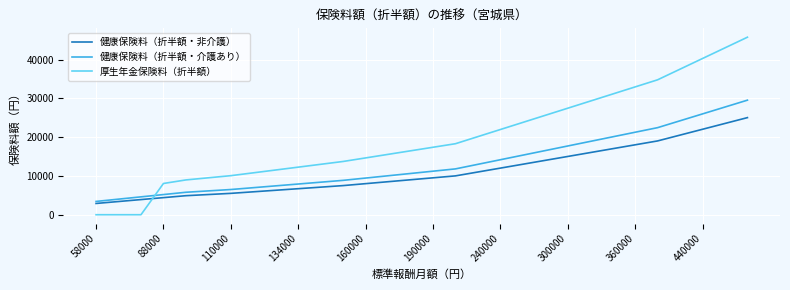

Which series has the largest total across all categories?

厚生年金保険料（折半額）